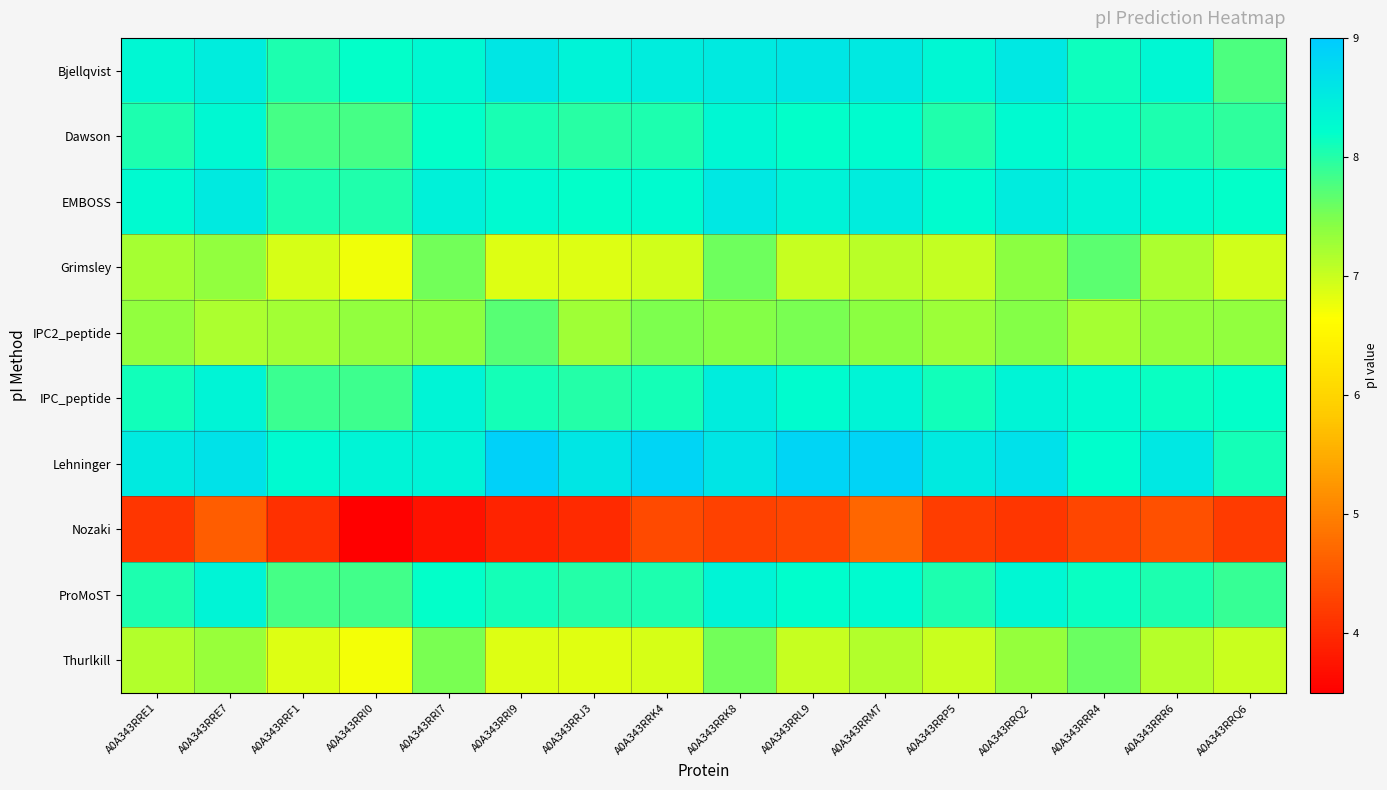

What is the minimum value shown in the chart?

3.5